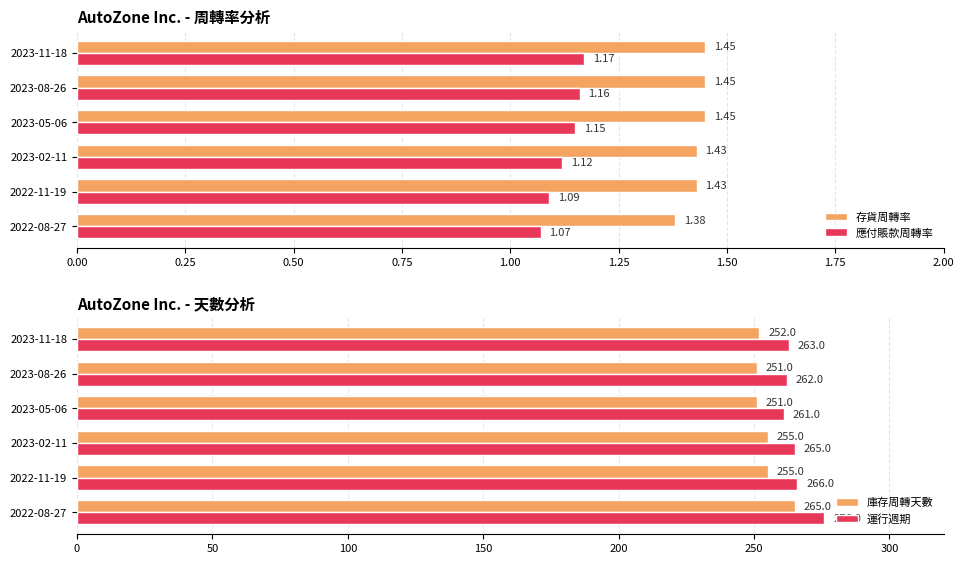

Is it true that 庫存周轉天數 equals 182 at 2022-08-27?

False